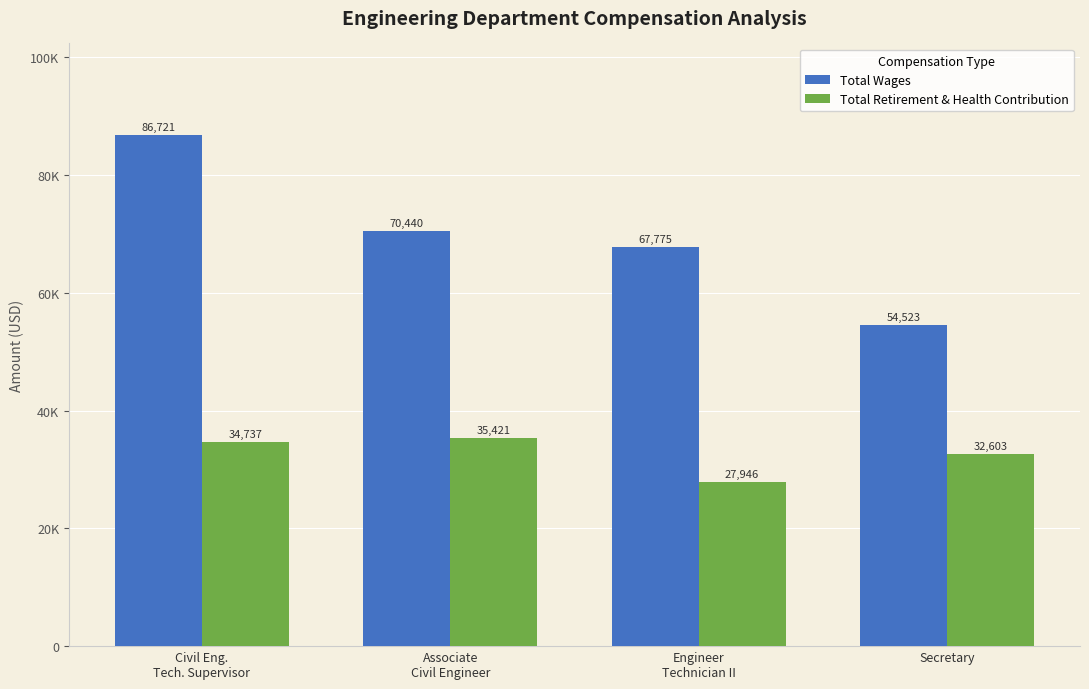

What are all the series names shown in the legend?

Total Wages, Total Retirement & Health Contribution